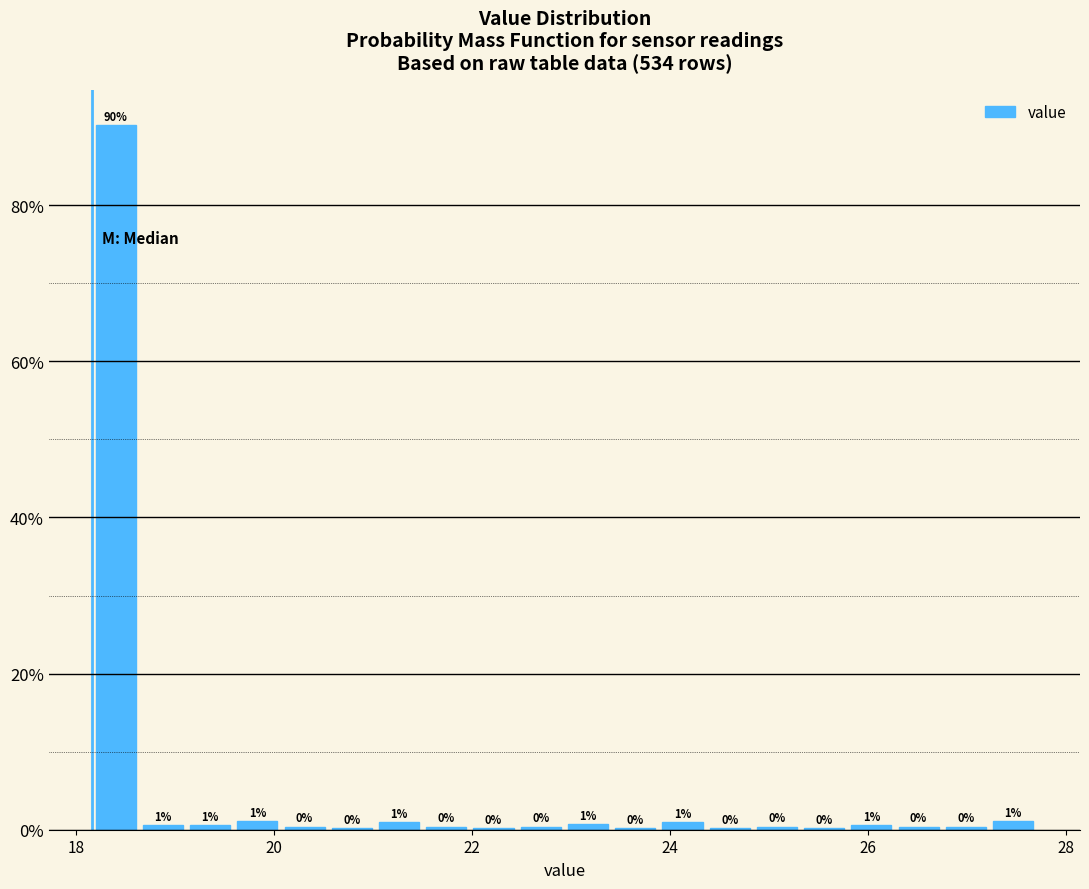

Read against the x-axis, roughly where is the centre of the tallest bar?

18.4